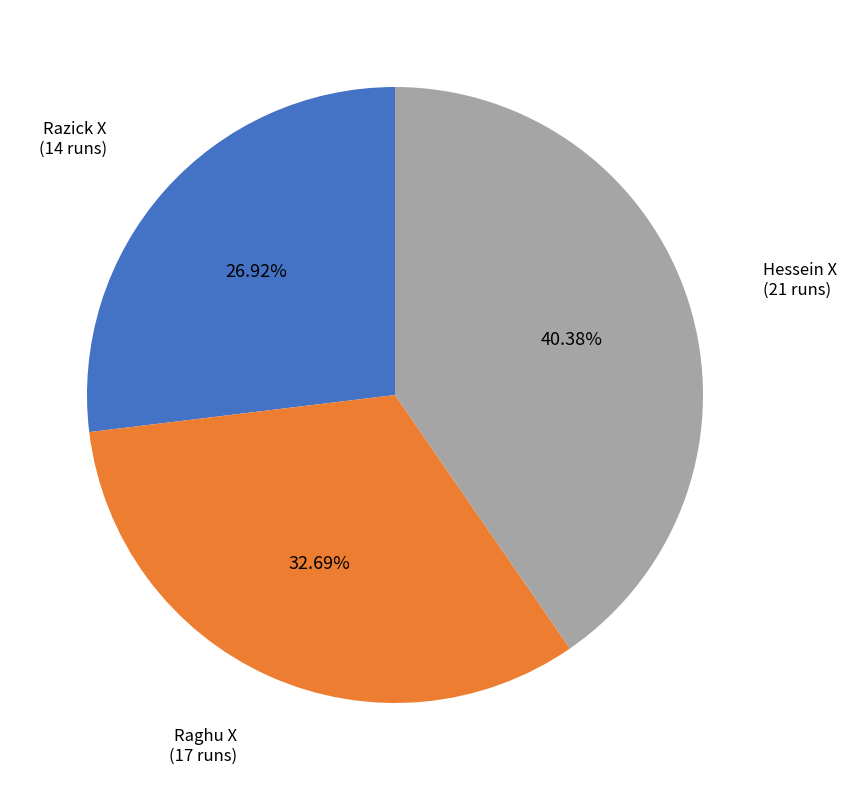

Does any single category account for the majority?

No